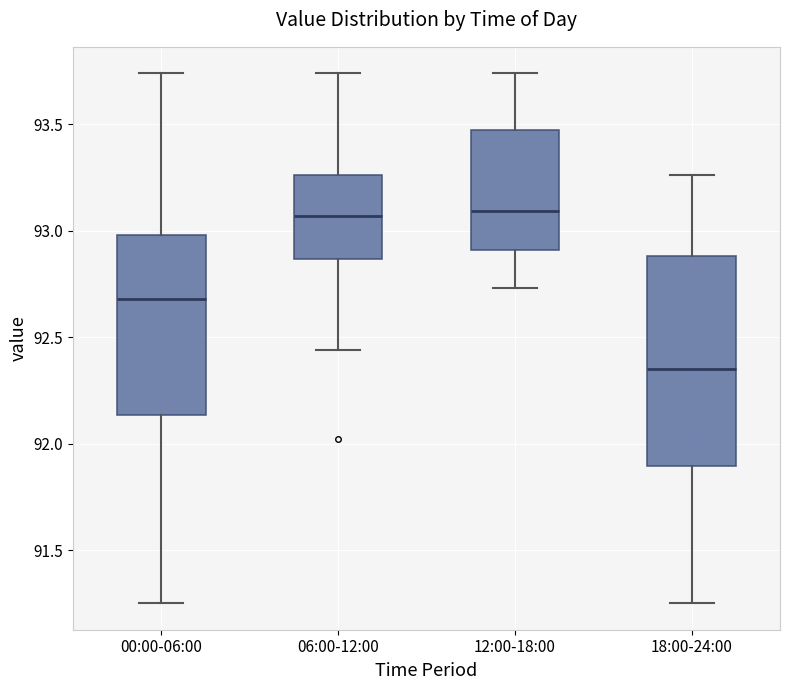

Which box's median line is the lowest?

18:00-24:00